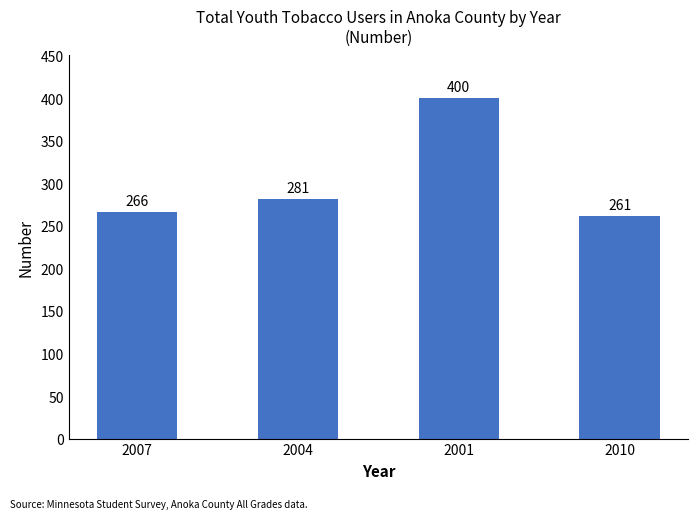

Reading right to left, list all the values displayed in this chart.

261	400	281	266